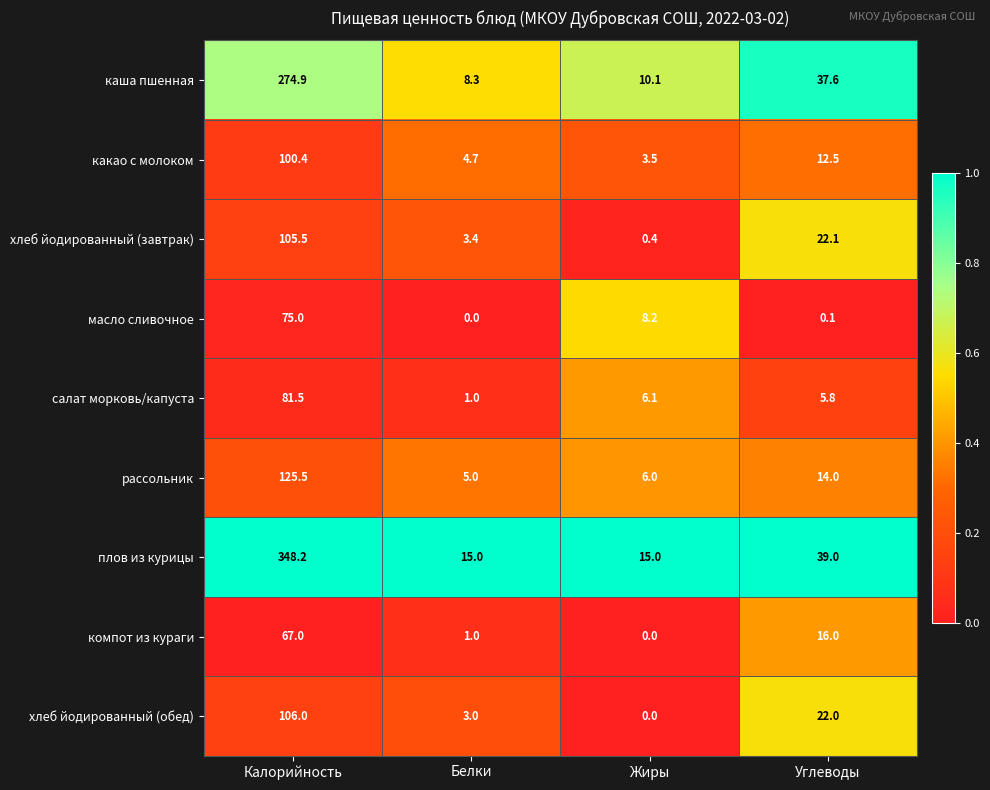

At which label is масло сливочное closest to 37?

Жиры